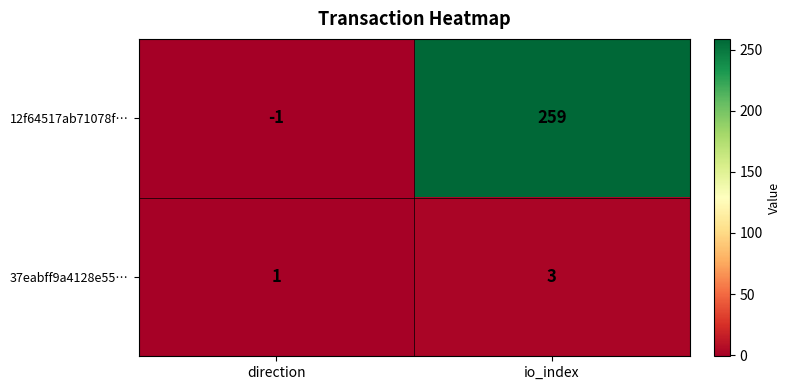

List the series in order of their peak value, lowest first.

37eabff9a4128e55…, 12f64517ab71078f…